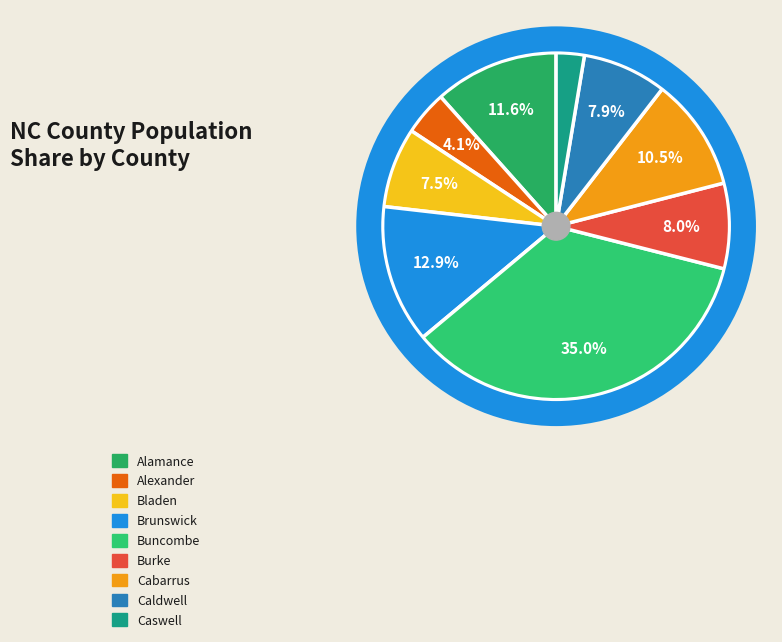

What is the ratio of the value at Buncombe to the value at Burke?

4.4